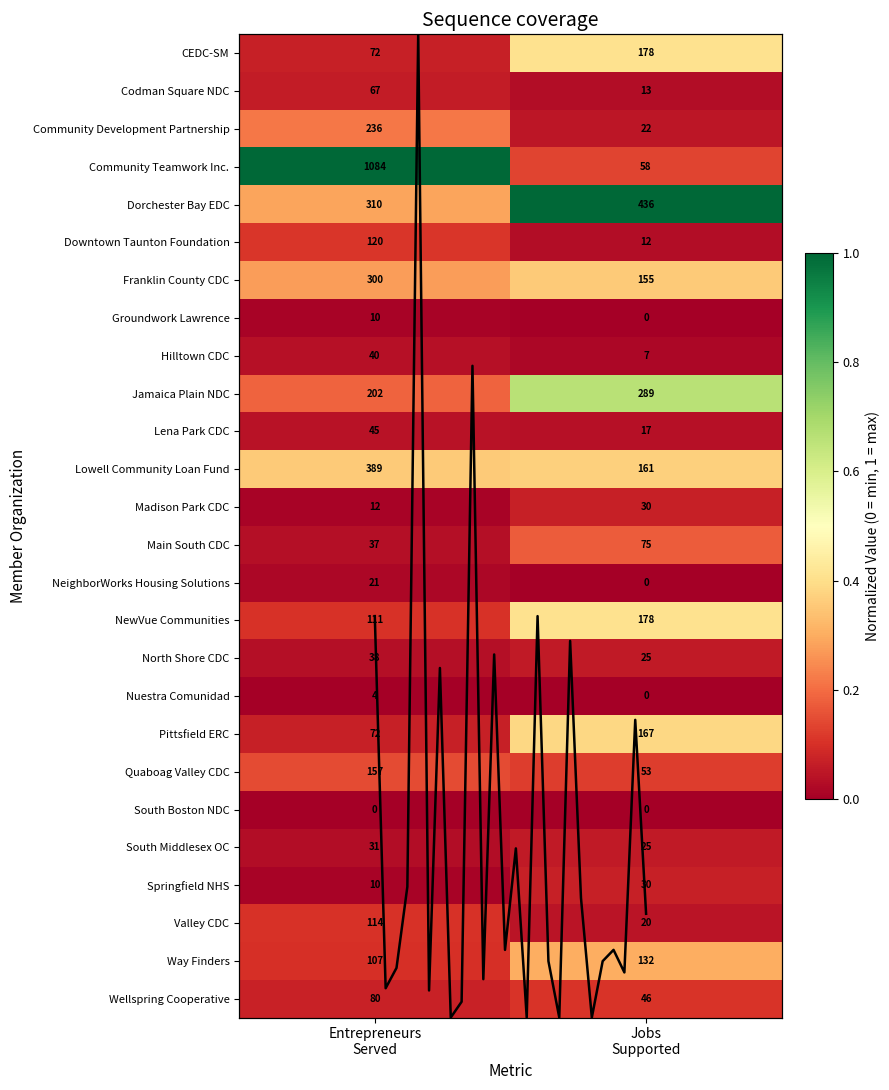

What is the minimum value for Hilltown CDC?

7